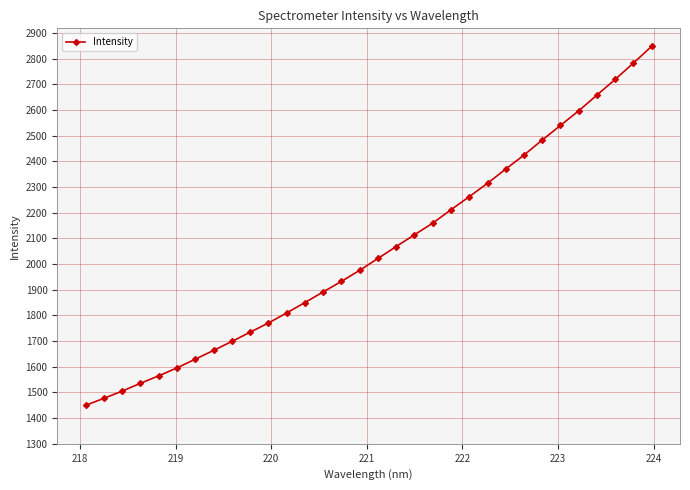

What is the value of the 3rd point from the left?

1505.1